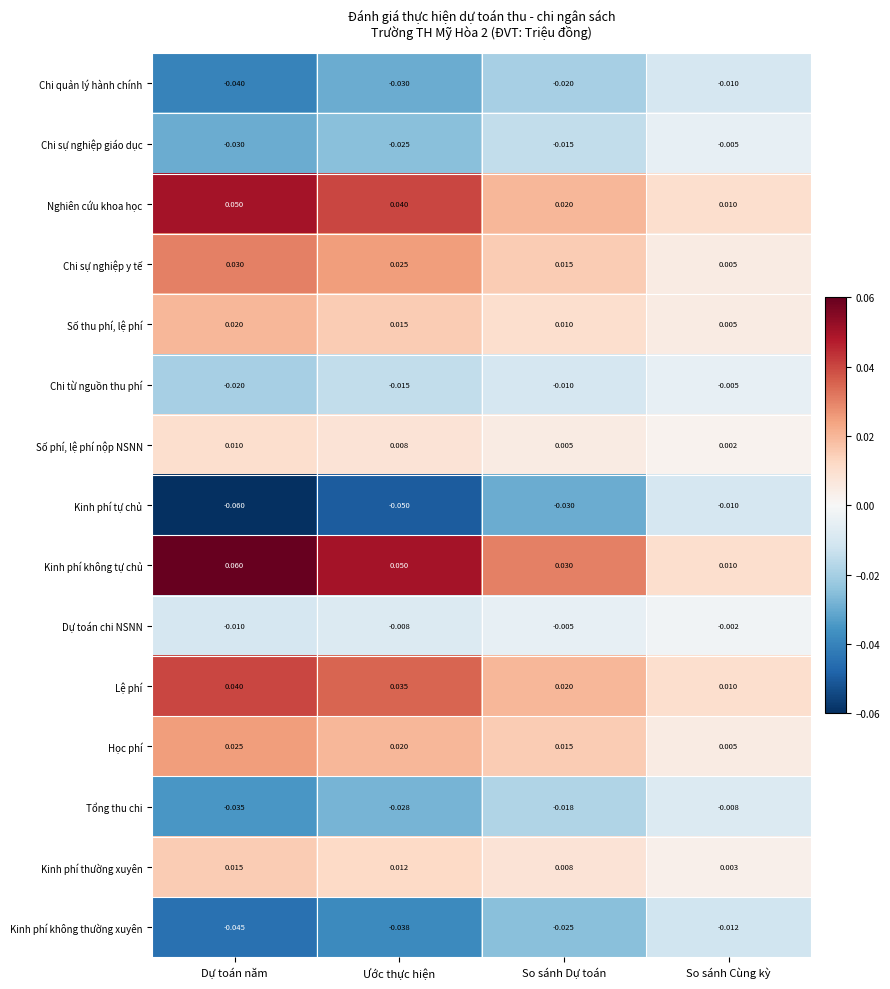

Where is Kinh phí không tự chủ nearest to the value 0?

So sánh Cùng kỳ